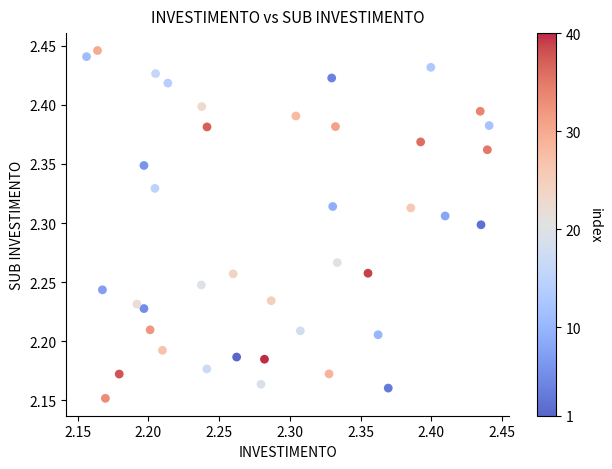

What is the range of X values (max minus min)?

0.3